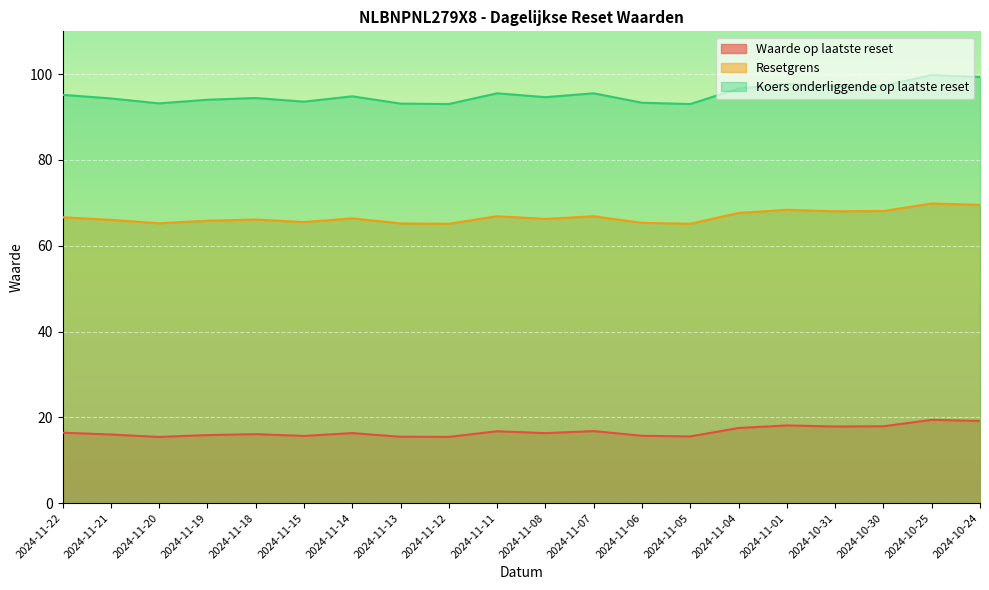

At which label does Waarde op laatste reset first exceed 16?

2024-11-22